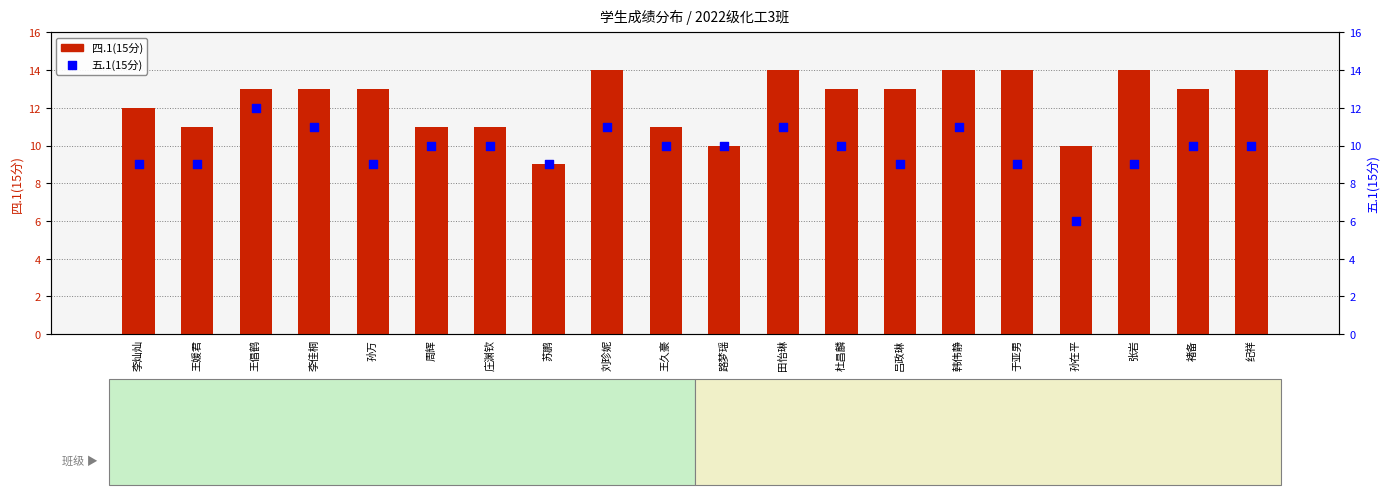

What is the total value across all series at 孙万?

22